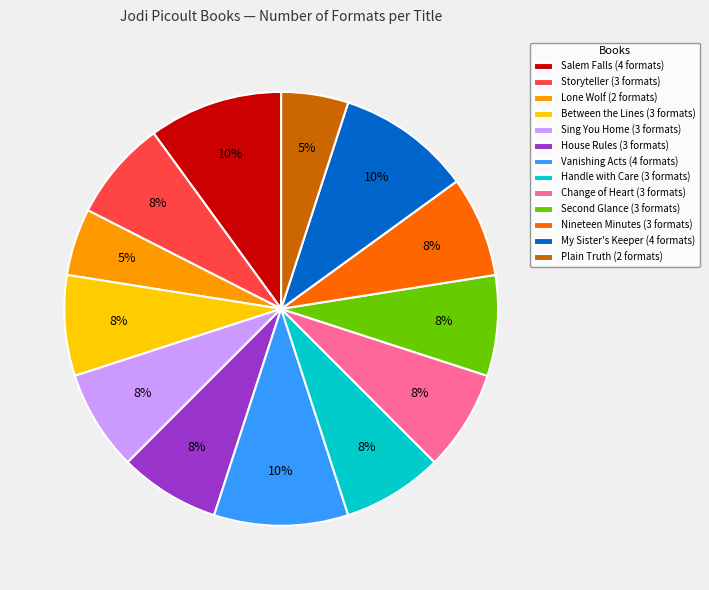

To the nearest percent, what is the average slice percentage?

8%